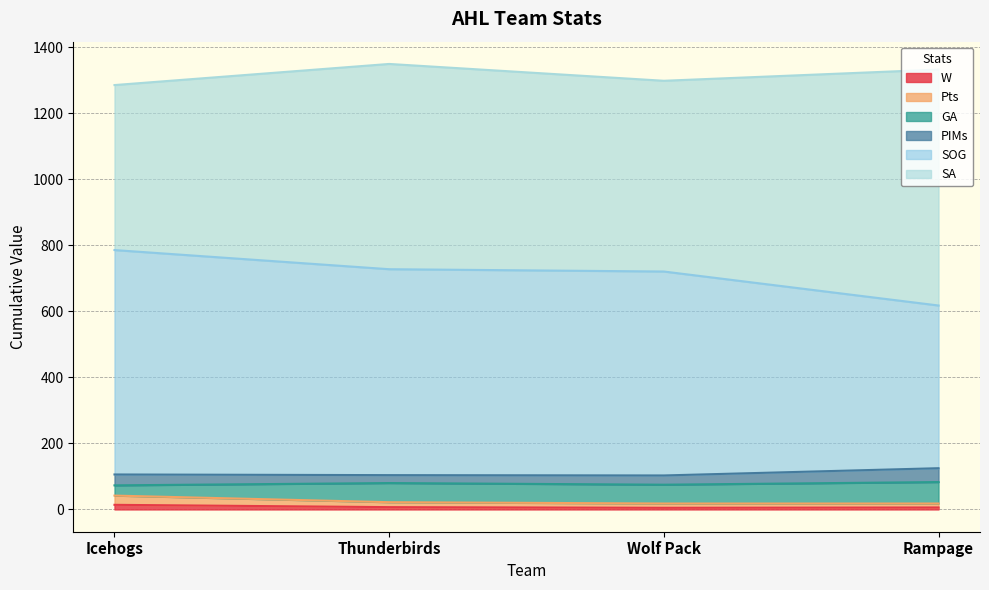

True or false: SOG and W intersect in this chart.

False